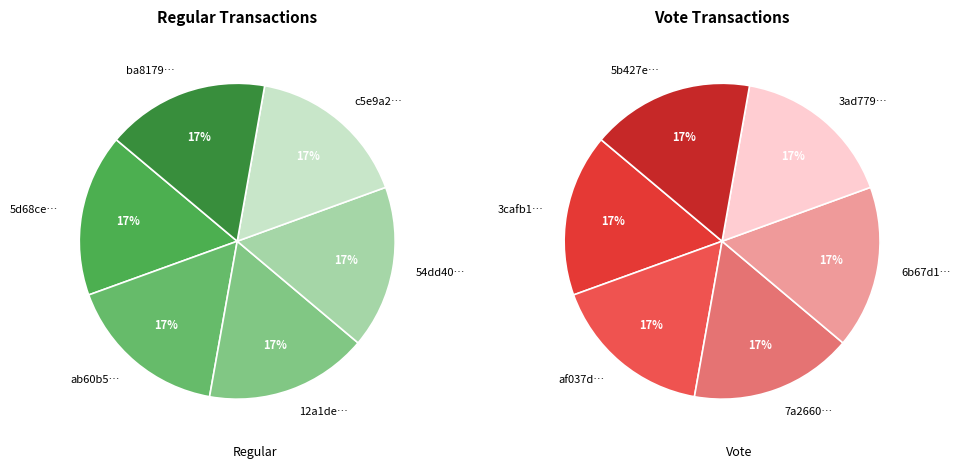

The 1 slice represents 17% of the pie. True or false?

True